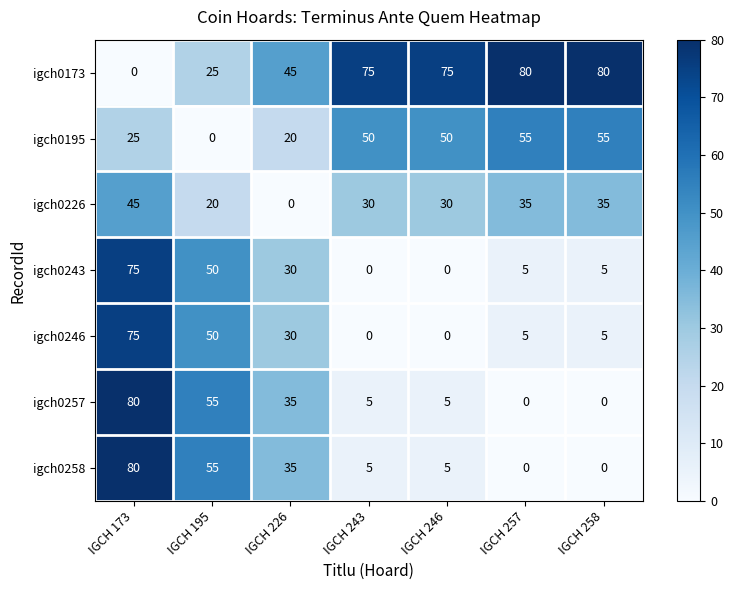

What is the average value of the igch0226 series?

28